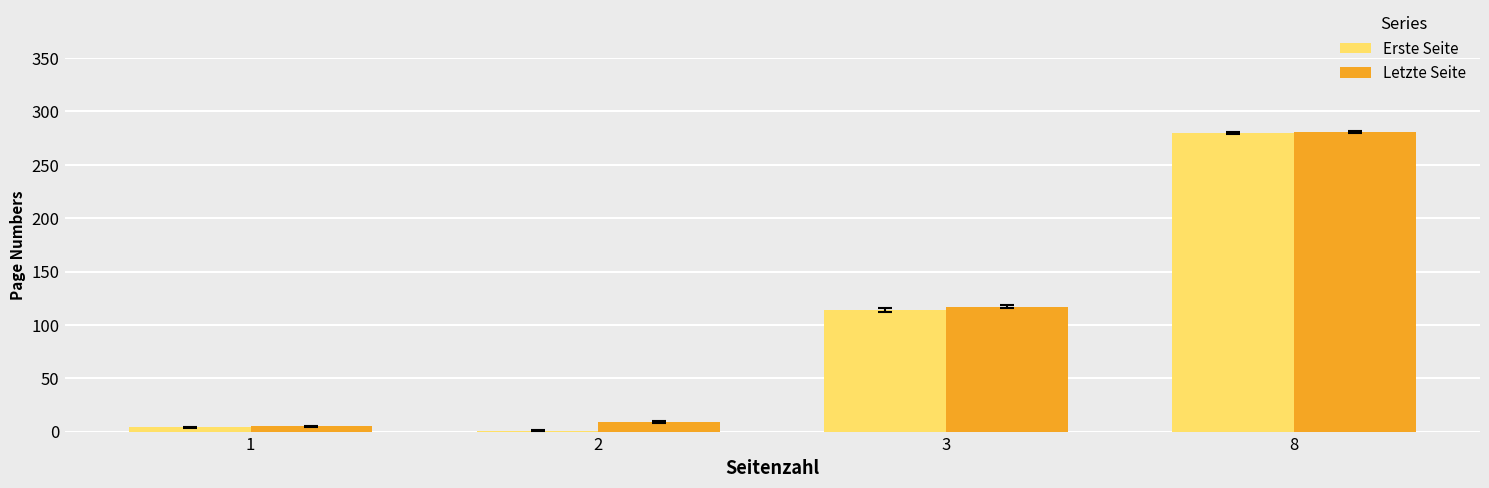

At which category is the sum across all series the highest?

8